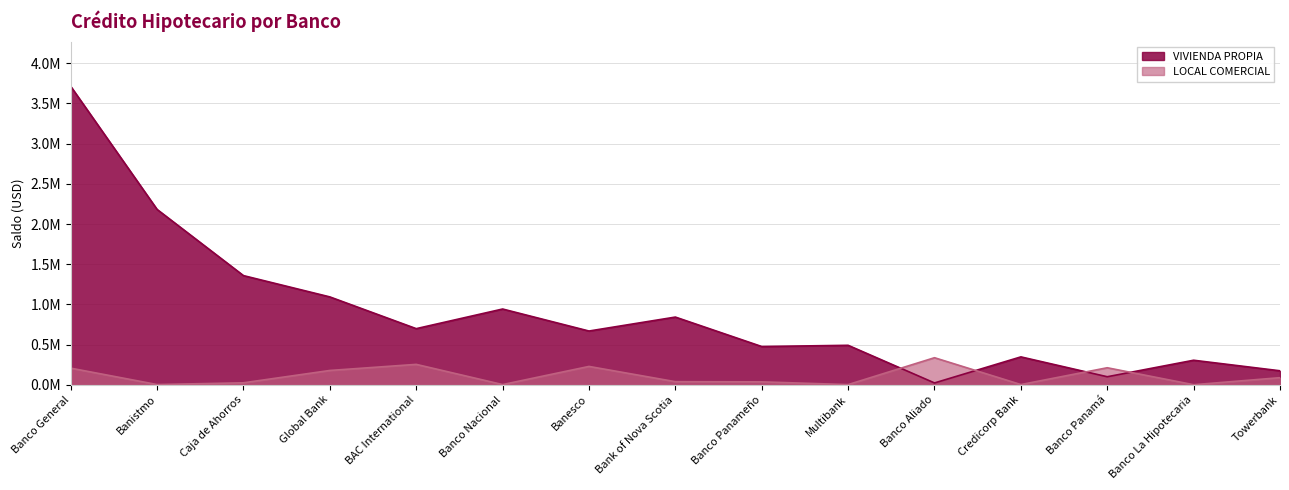

What position from the left is Banco Nacional?

6